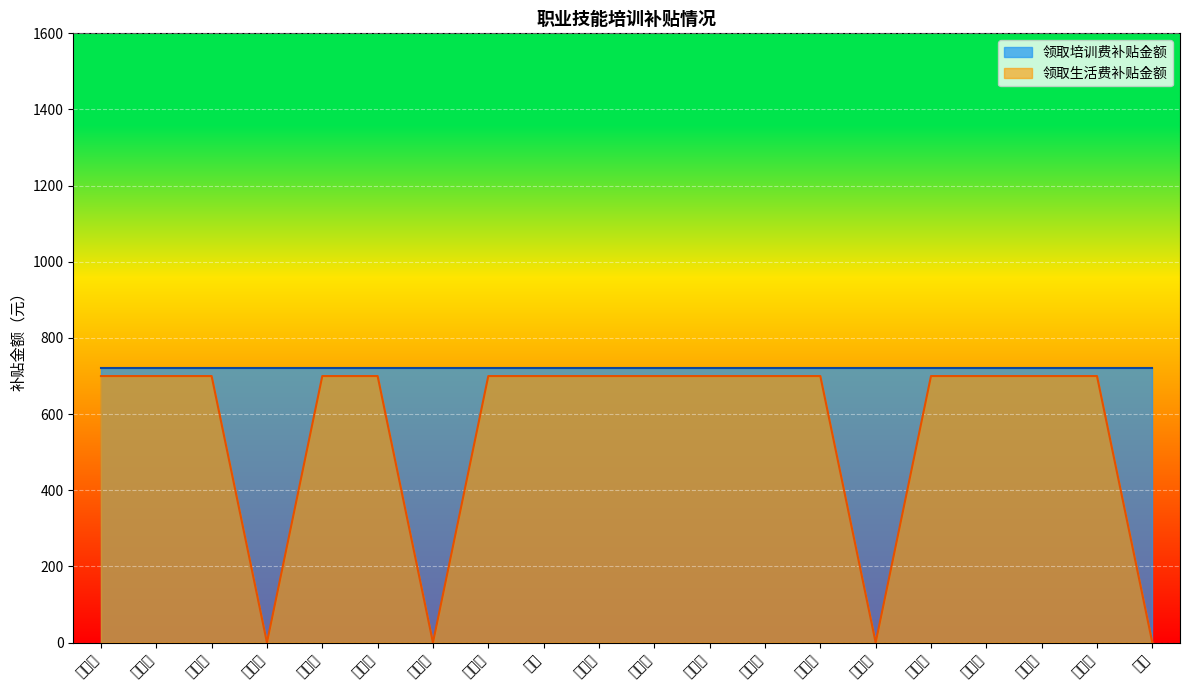

List the labels in order of value, smallest first.

吕俊英, 王春海, 夏红艳, 王丹, 何文海, 刘淑云, 温国芳, 陈志民, 高树军, 李春红, 李萍, 任淑华, 杜长红, 杨艳红, 于淑凯, 高胜志, 杨明武, 刘佳欣, 李喜春, 陈光华